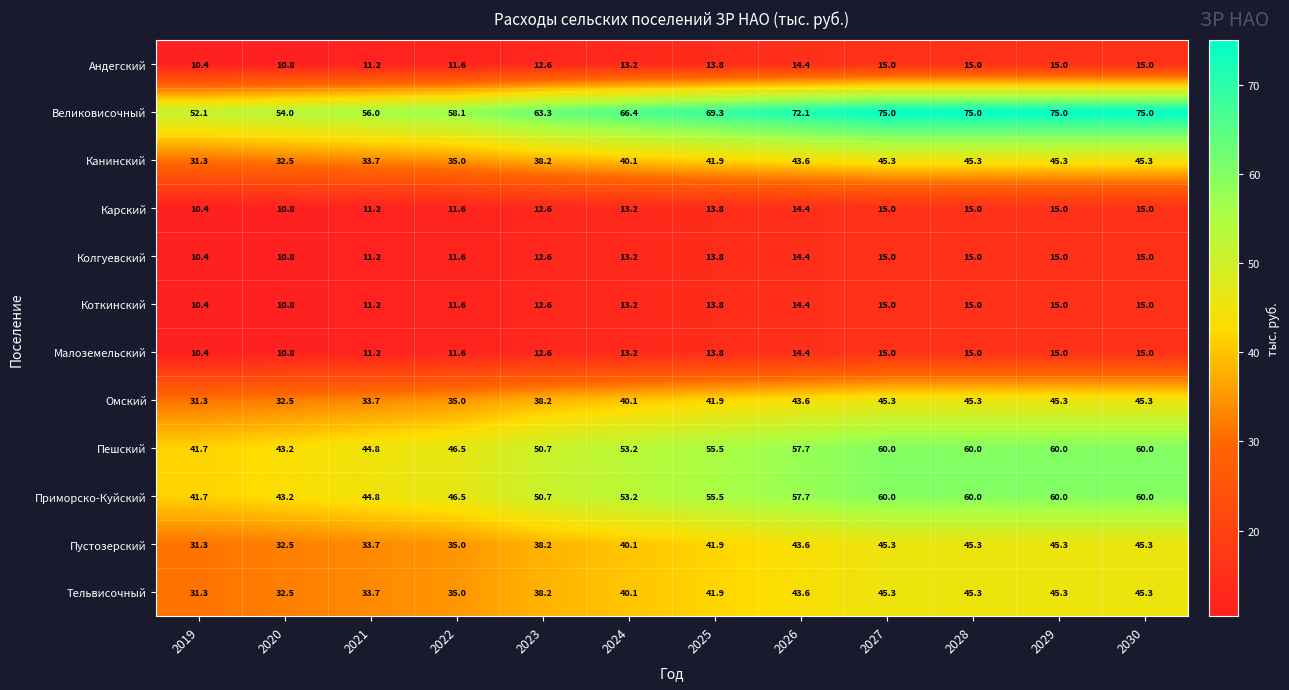

How many distinct data groups are displayed?

12